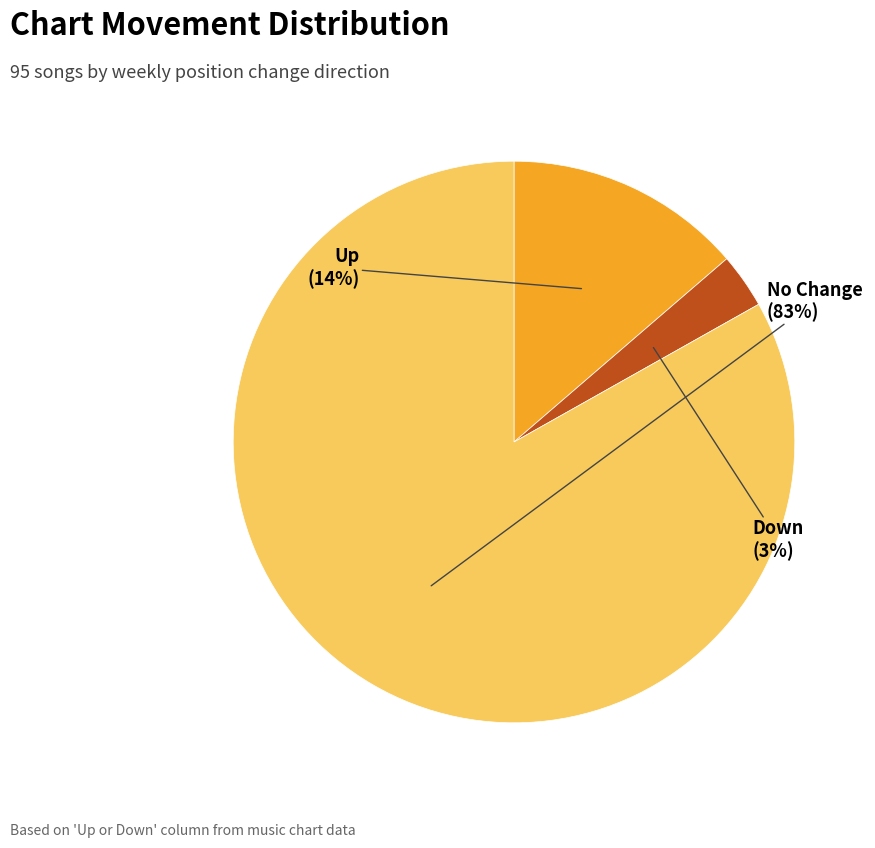

Is there any slice that represents more than half of the pie?

Yes